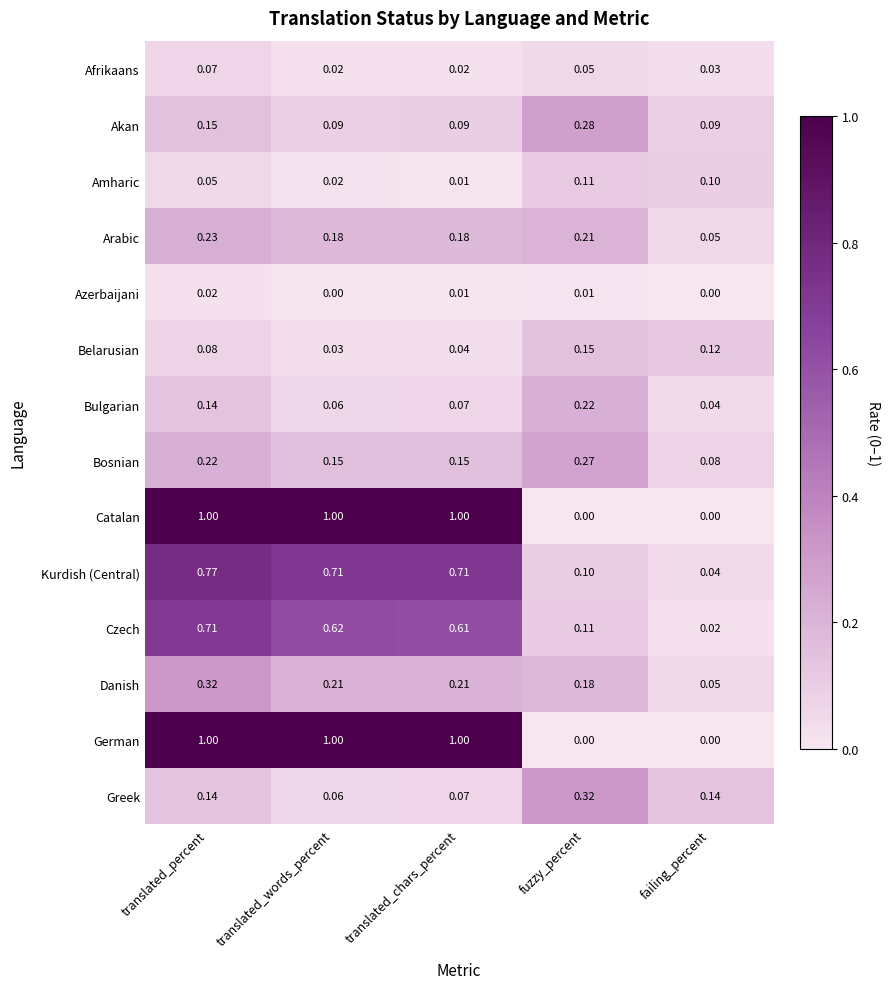

Which category has the highest value in the Kurdish (Central) series?

translated_percent